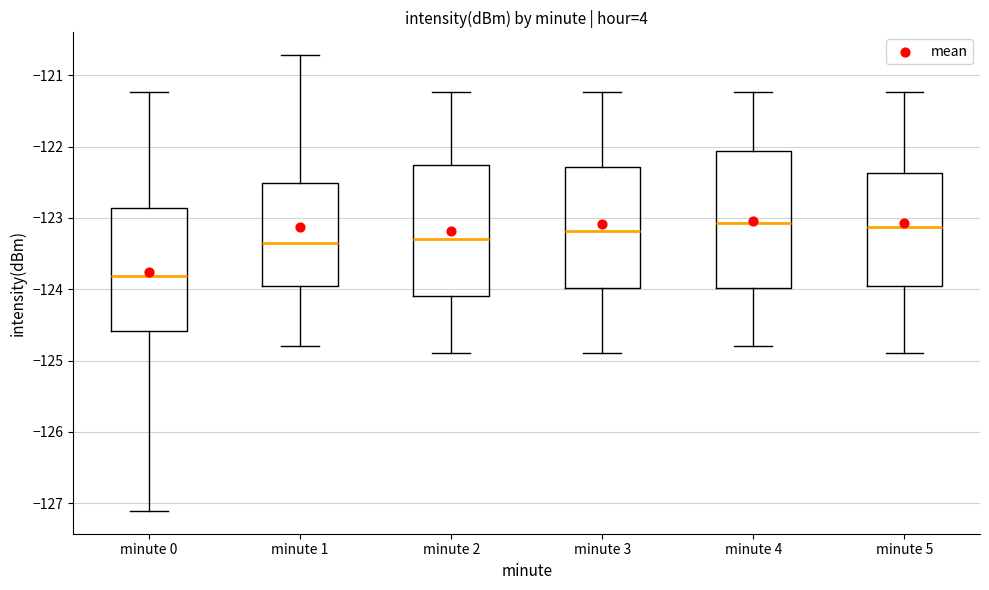

Reading left to right, read every box against the y-axis: the position of its median line, the range the box covers, and the ends of its whiskers. The values are not printed on the chart, so give them approximately, as read against the axis.

minute 0: median -123.8, box -124.6 to -122.9, whiskers -127.1 to -121.2
minute 1: median -123.3, box -124.0 to -122.5, whiskers -124.8 to -120.7
minute 2: median -123.3, box -124.1 to -122.3, whiskers -124.9 to -121.2
minute 3: median -123.2, box -124.0 to -122.3, whiskers -124.9 to -121.2
minute 4: median -123.1, box -124.0 to -122.1, whiskers -124.8 to -121.2
minute 5: median -123.1, box -124.0 to -122.4, whiskers -124.9 to -121.2